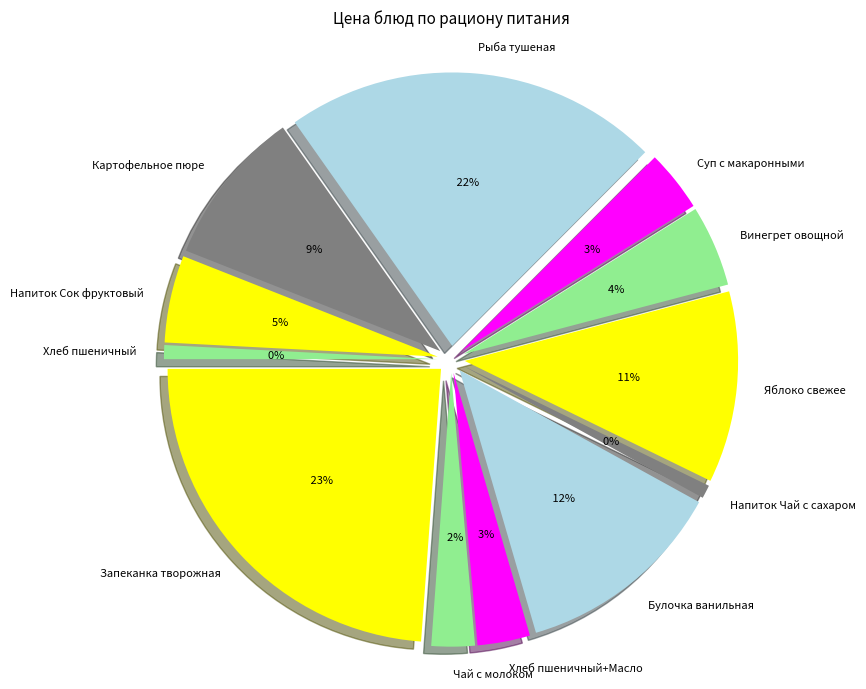

Combined, do Булочка ванильная and Напиток Сок фруктовый account for over 50%?

No